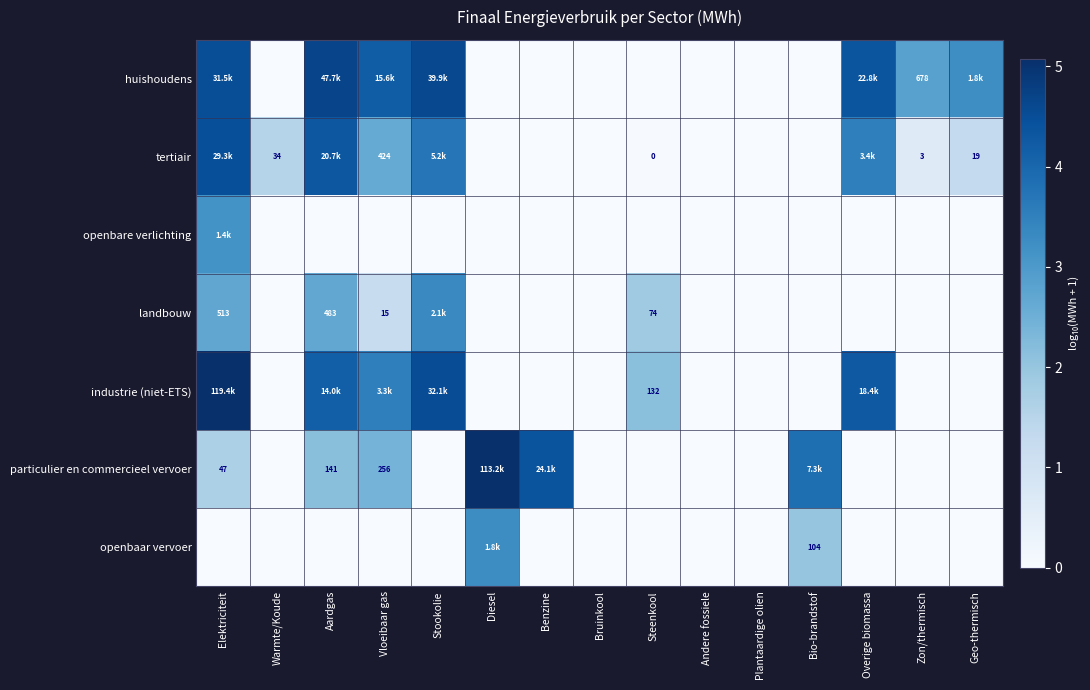

Rank the series by their maximum value, from highest to lowest.

industrie (niet-ETS), particulier en commercieel vervoer, huishoudens, tertiair, landbouw, openbaar vervoer, openbare verlichting